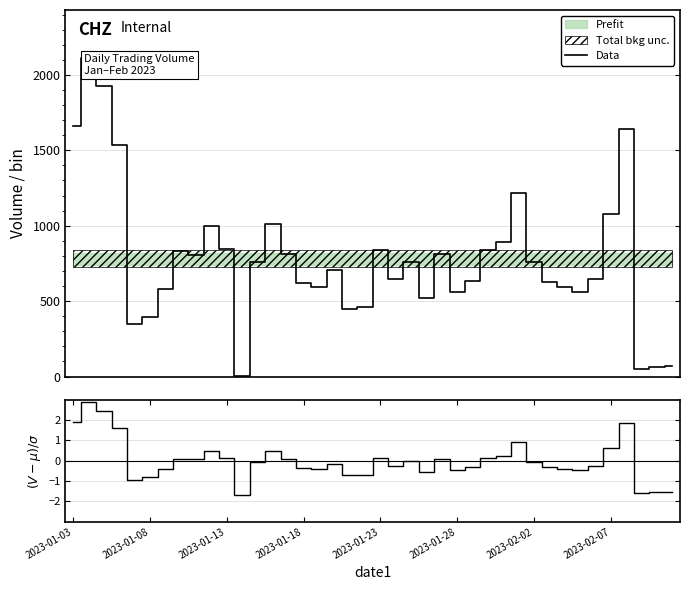

How many data points in (Data-Bkg)/σ are less than 0?

23